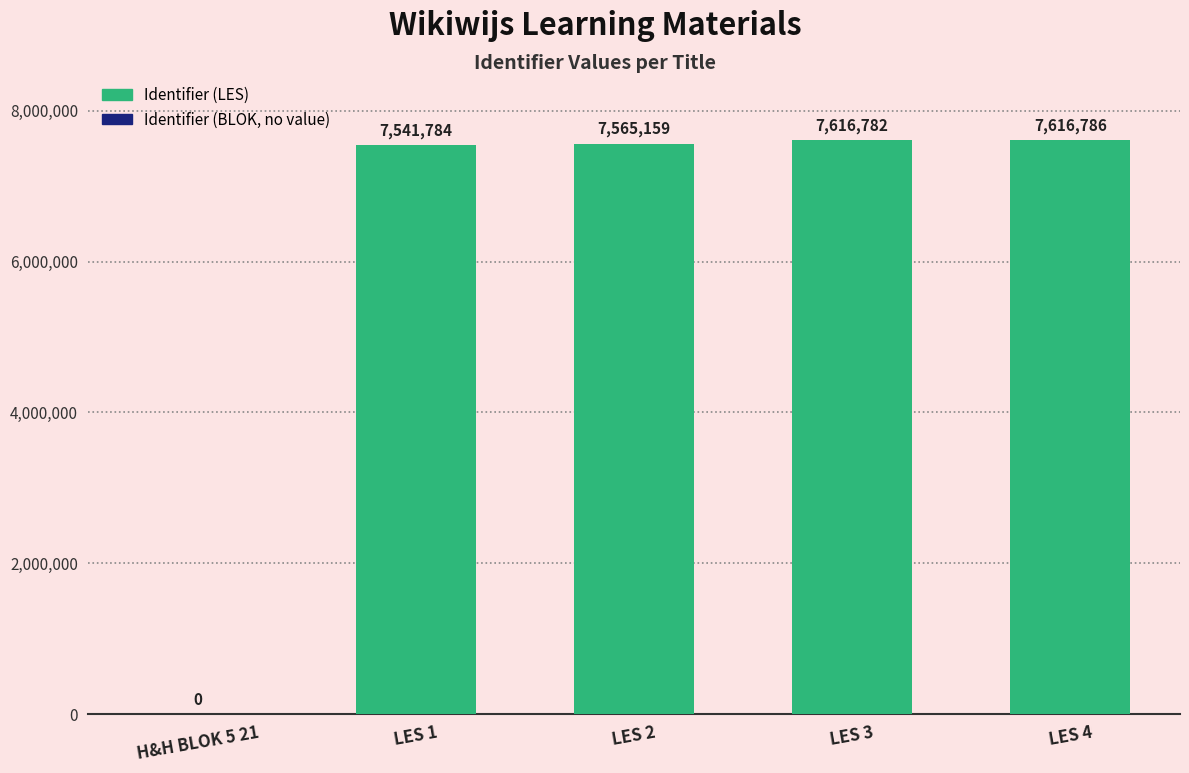

Where is the data nearest to the value 3808393?

LES 1